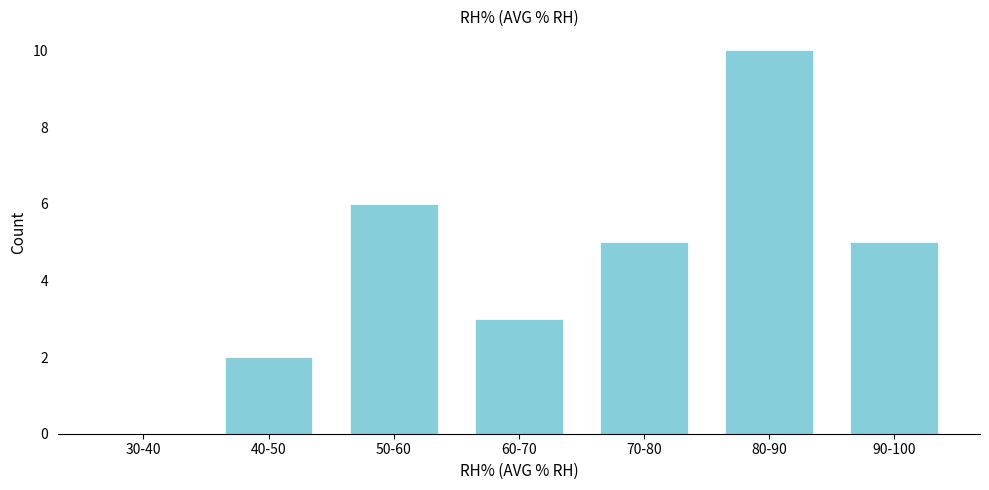

Reading left to right, transcribe all the data shown in this chart.

30-40=0	40-50=2	50-60=6	60-70=3	70-80=5	80-90=10	90-100=5